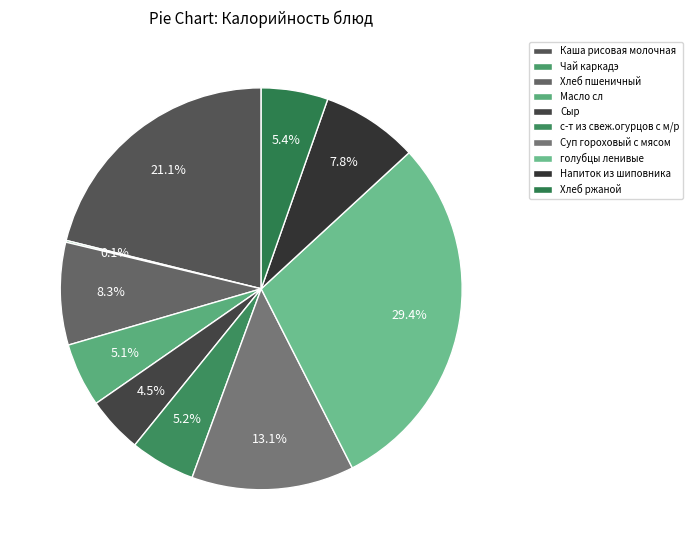

Does голубцы ленивые account for over 50% of the chart?

No